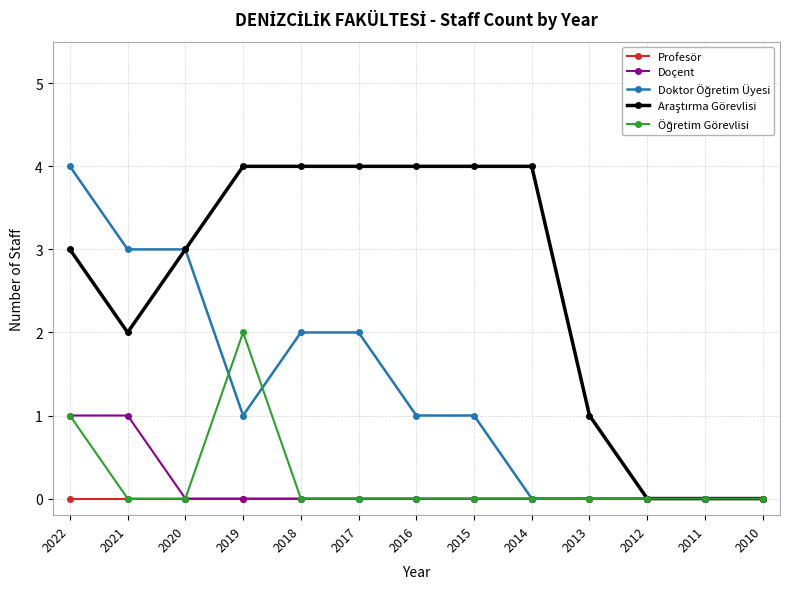

How many data points does each series have?

13